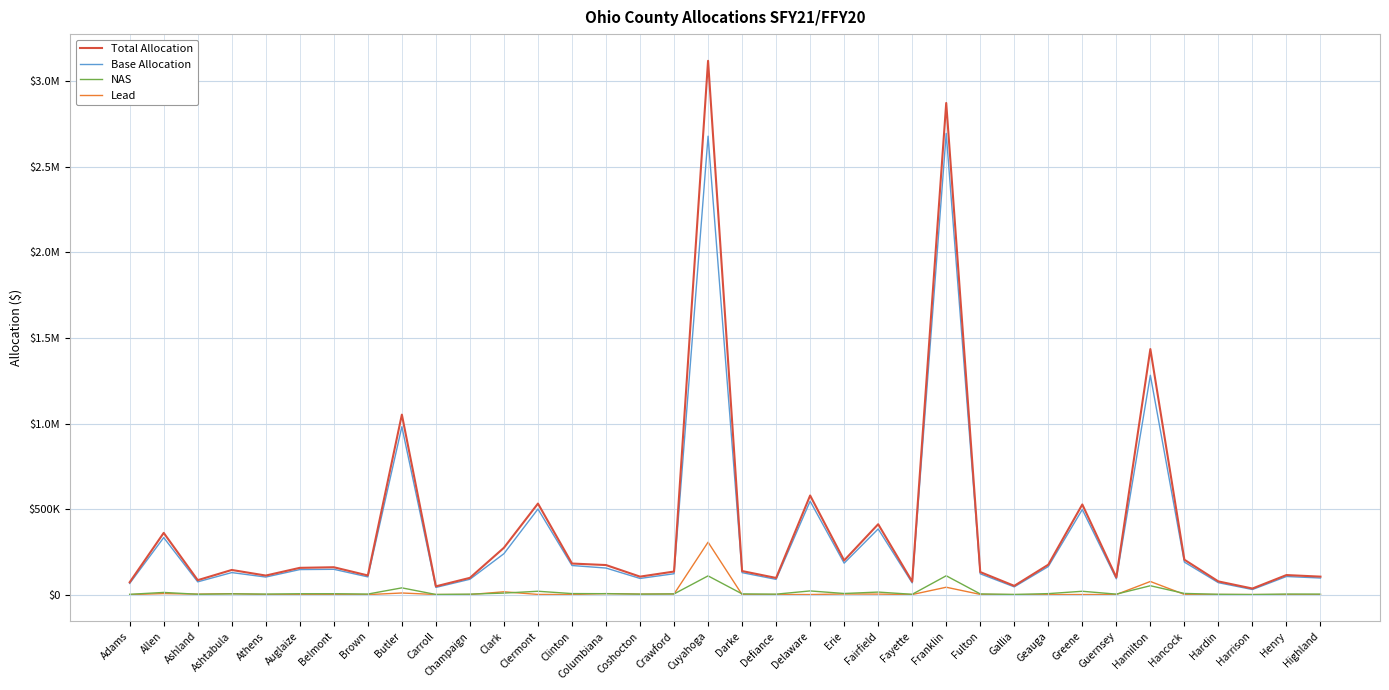

How many interior local valleys does the Total Allocation series have?

11